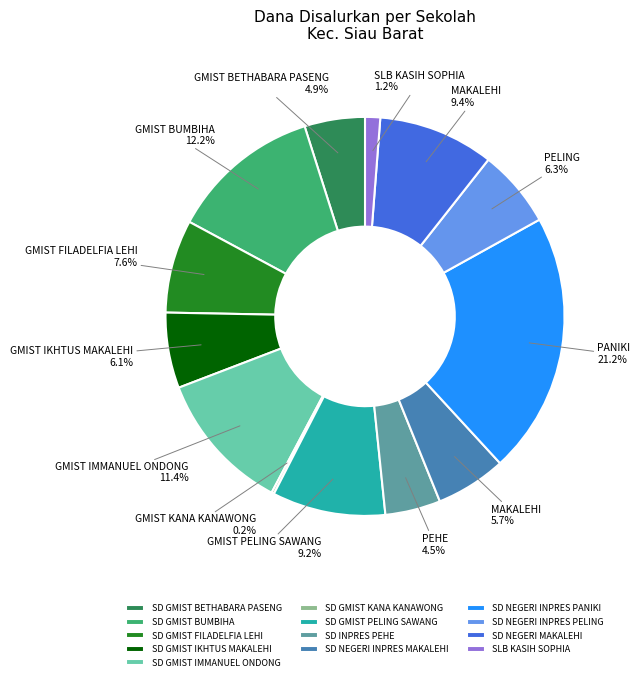

To the nearest percent, what is the average slice percentage?

8%